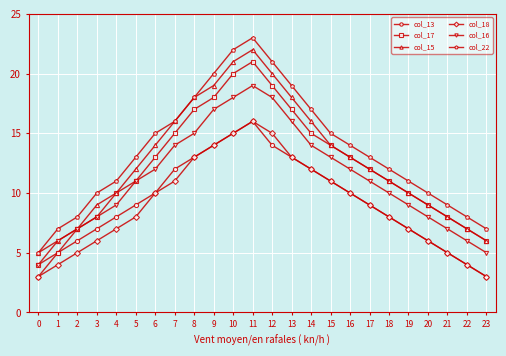

True or false: col_22 and col_13 cross at least once.

False